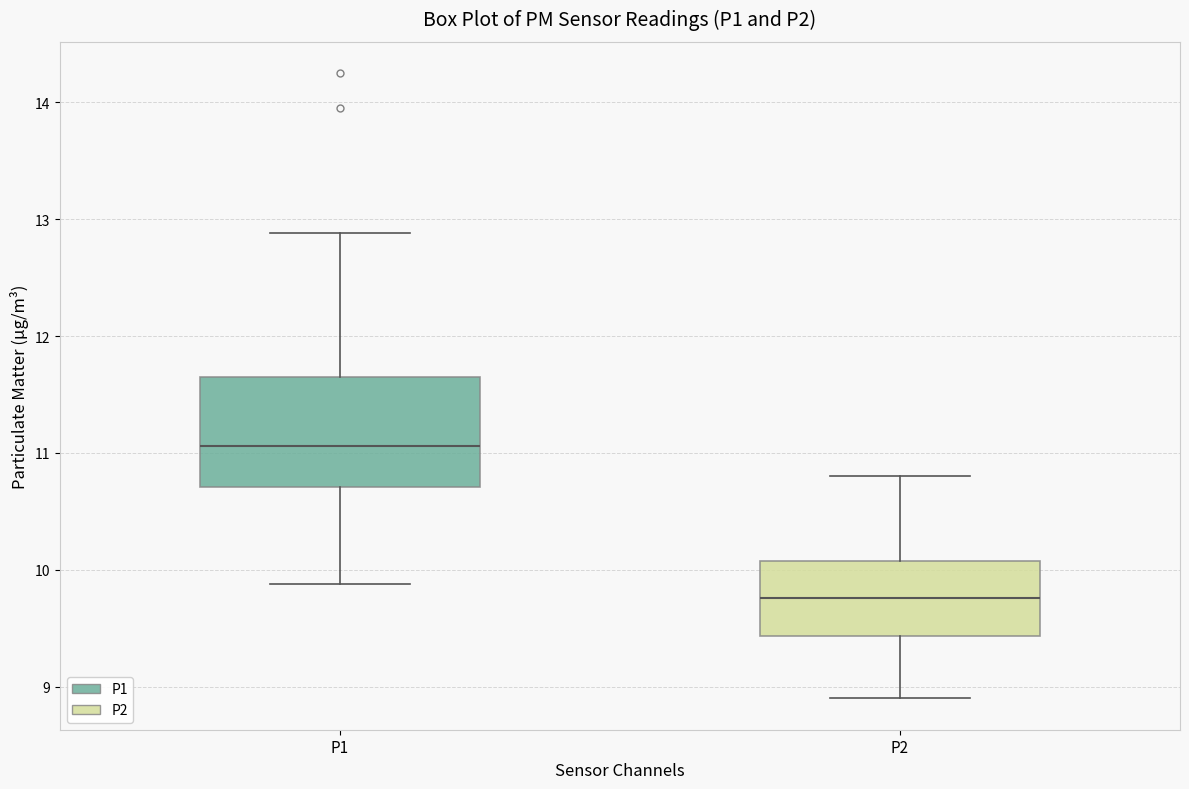

Which box is the tallest, from its lower edge to its upper edge?

P1